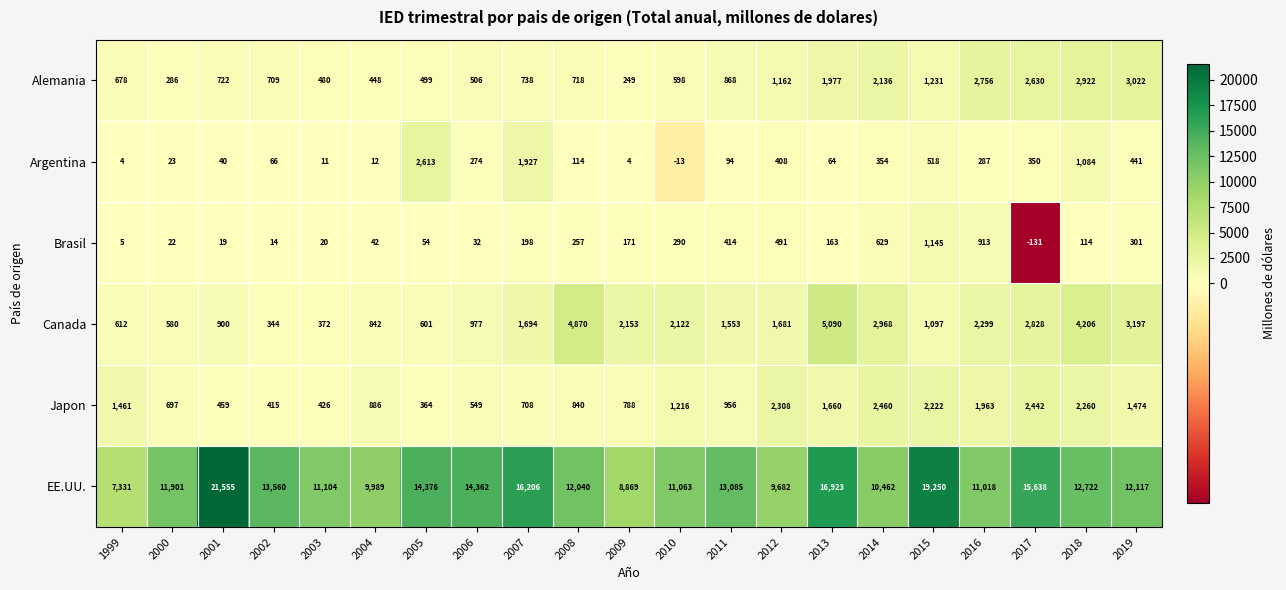

Rank the series by their maximum value, from lowest to highest.

Brasil, Japon, Argentina, Alemania, Canada, EE.UU.